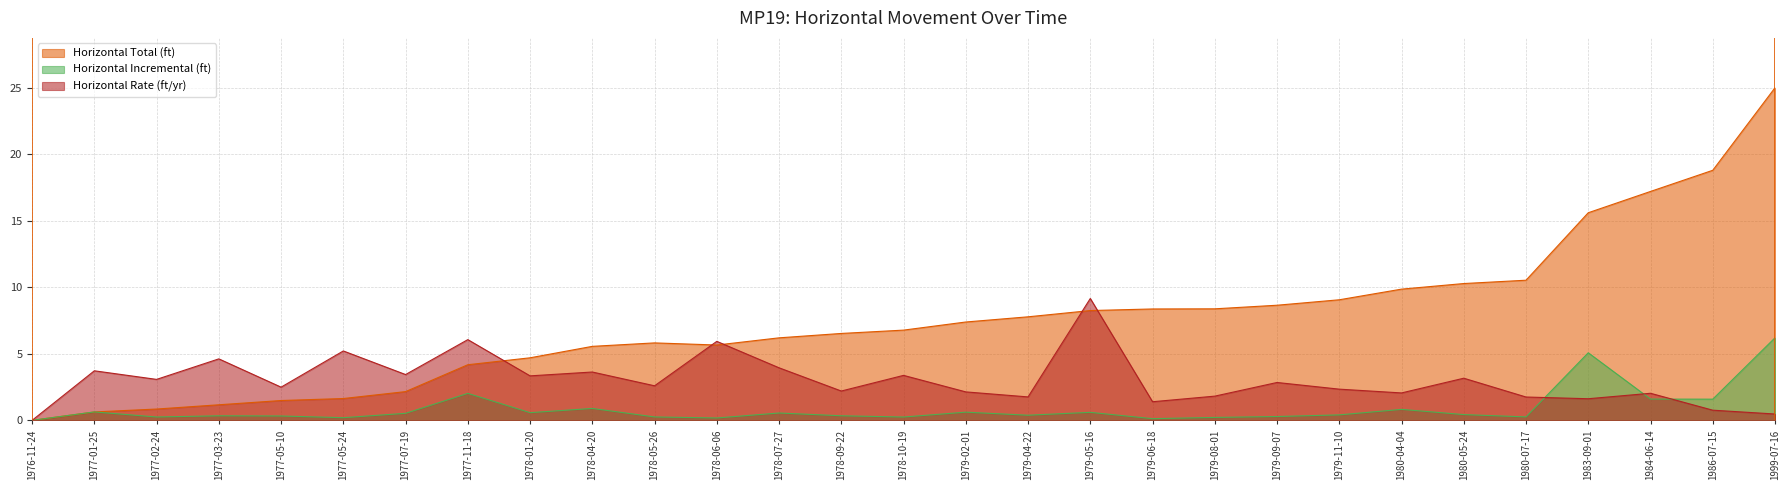

What is the total value across all series at 1978-04-20?

10.1